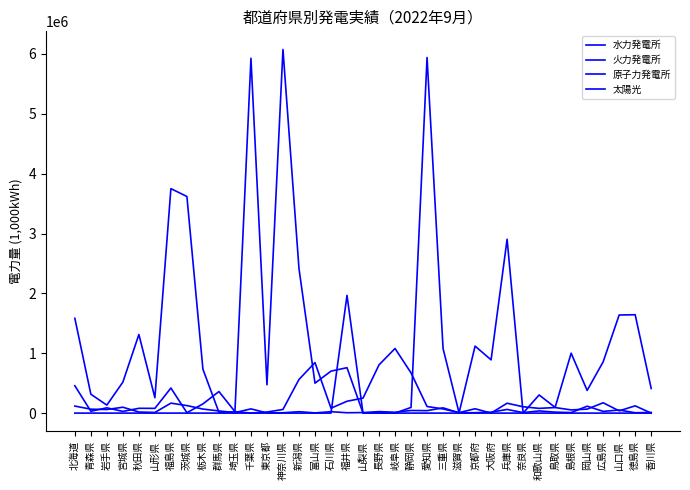

Which series changed the most between 富山県 and 京都府?

水力発電所